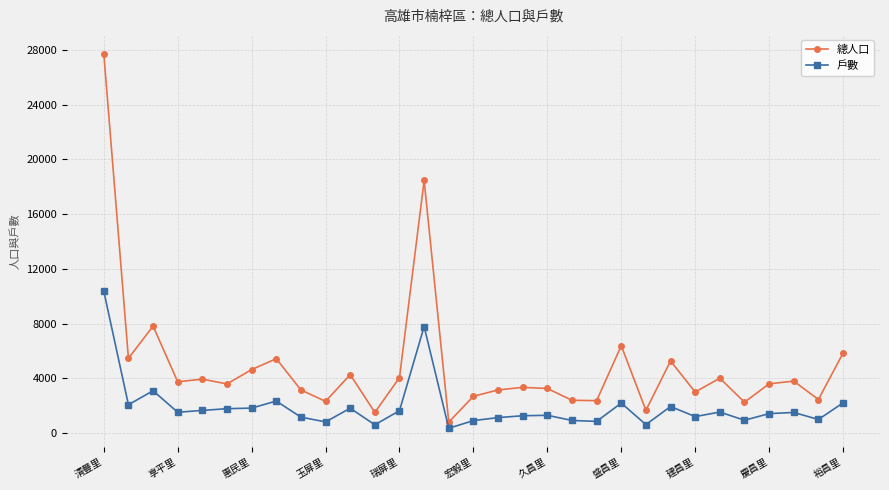

List the series in order of their peak value, lowest first.

戶數, 總人口